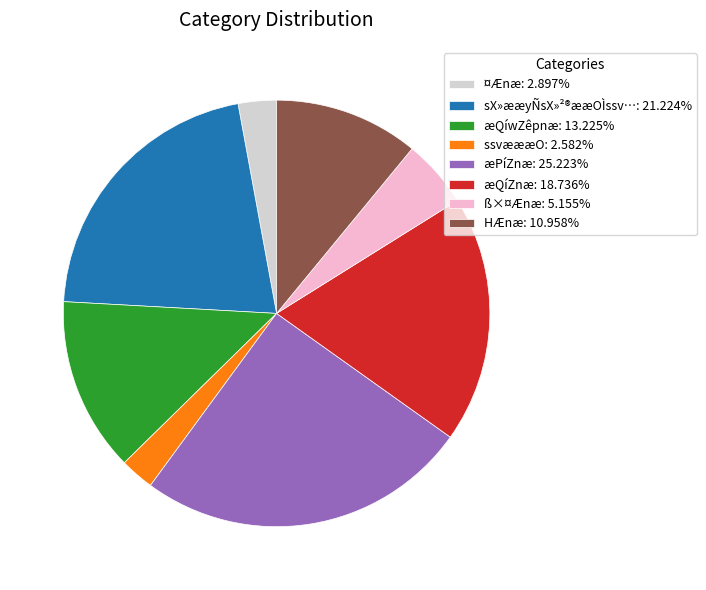

Does ¤Ænæ: 2.897% represent more than half of the total?

No